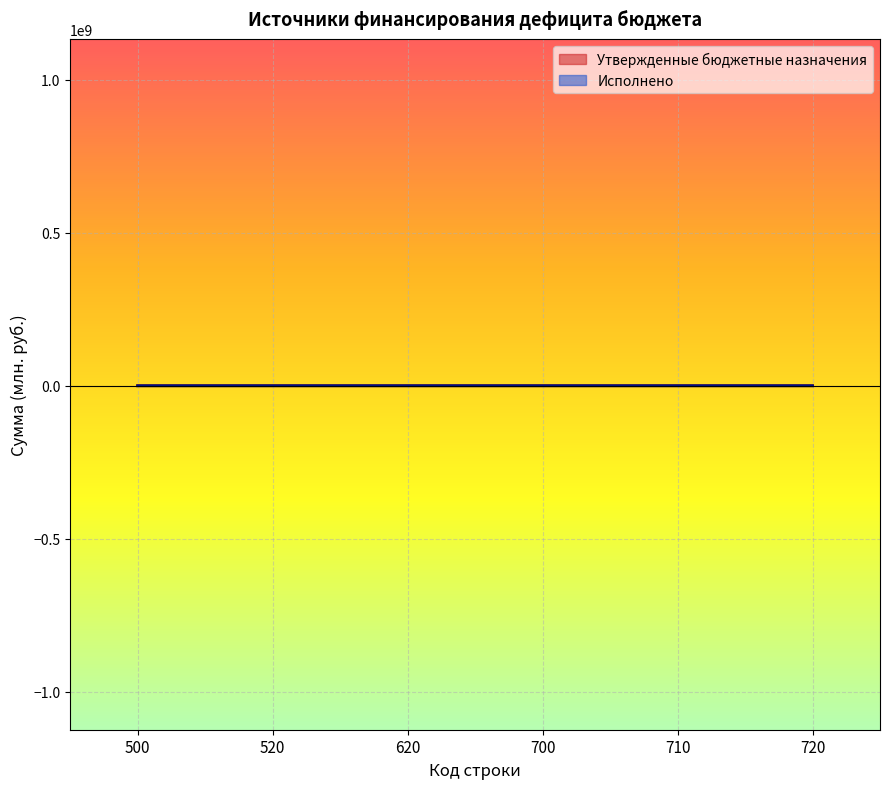

What is the value of the Утвержденные бюджетные назначения point at the 4th from the left?

8.2